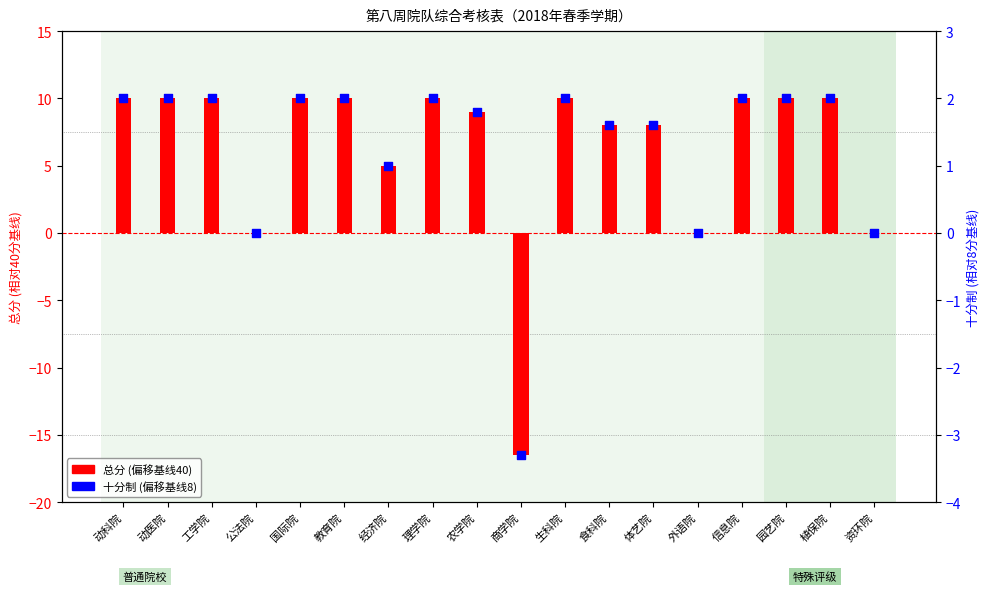

Which series contains the highest Y value?

总分